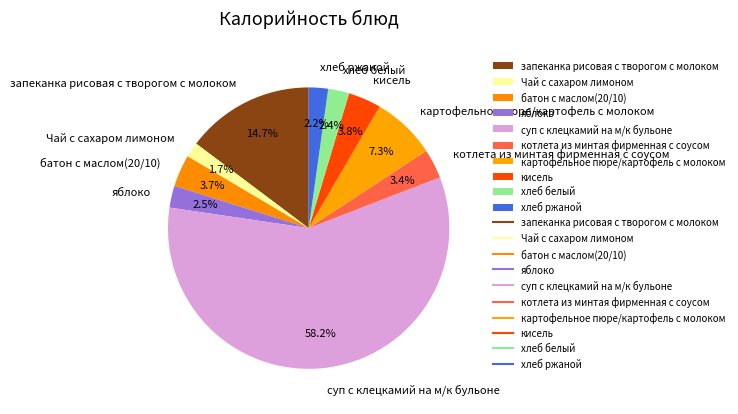

Approximately how many times larger is the value at картофельное пюре/картофель с молоком compared to кисель?

1.9